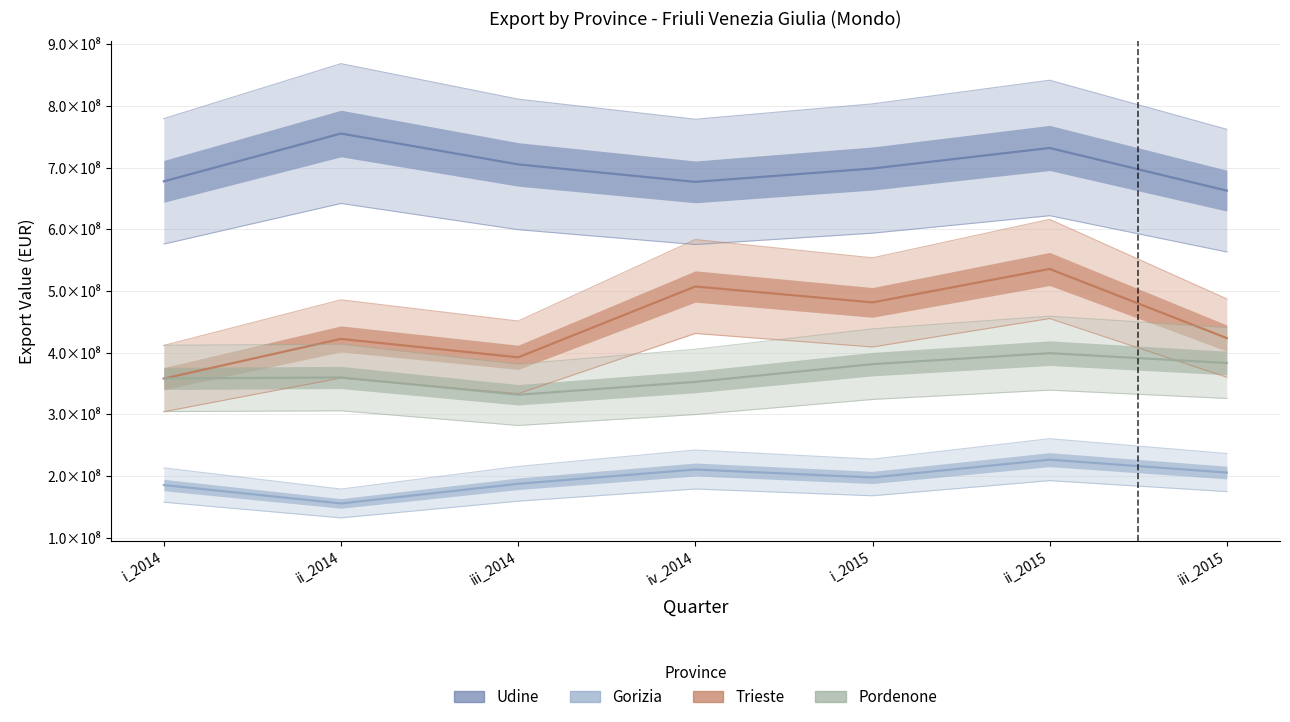

Is it true that Gorizia equals 78789068 at iii_2015?

False